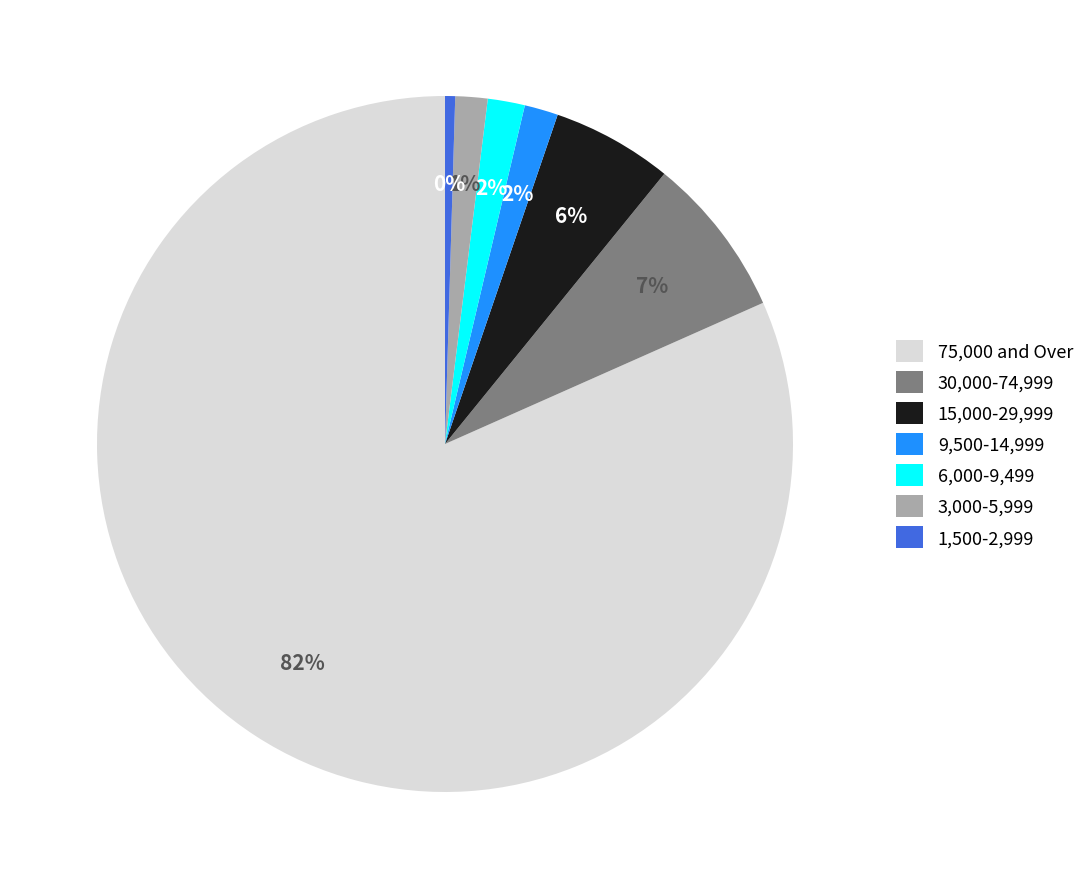

Does any single category account for the majority?

Yes